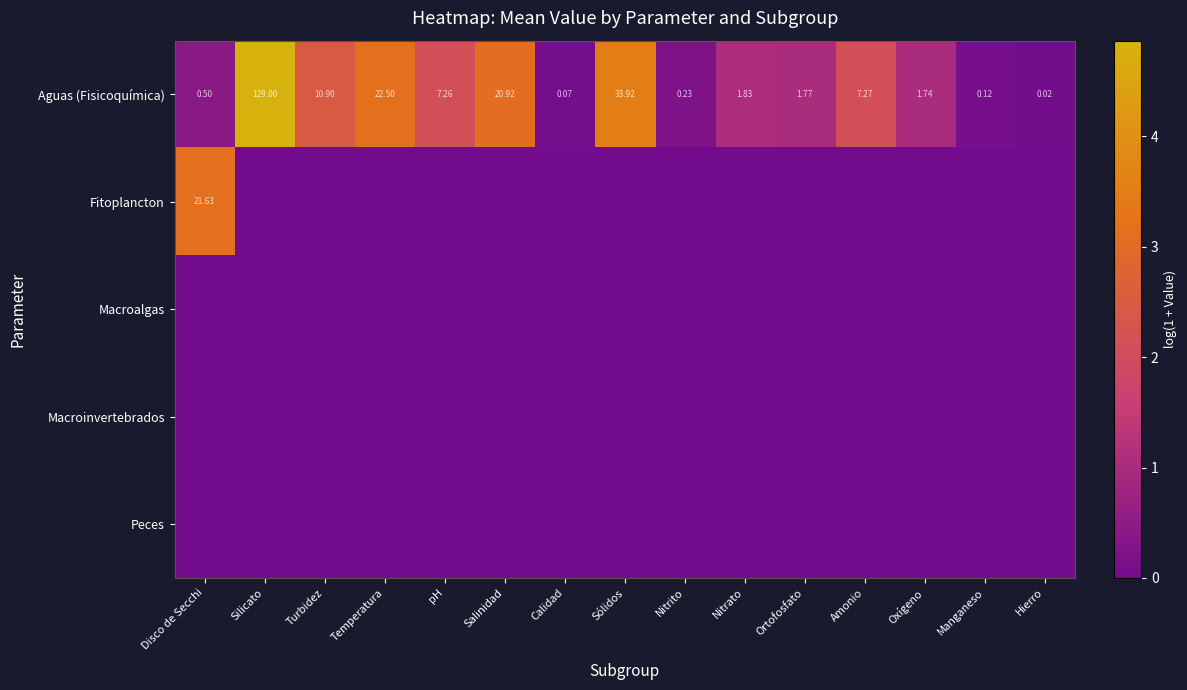

Which category has the lowest value in the Aguas (Fisicoquímica) series?

Hierro